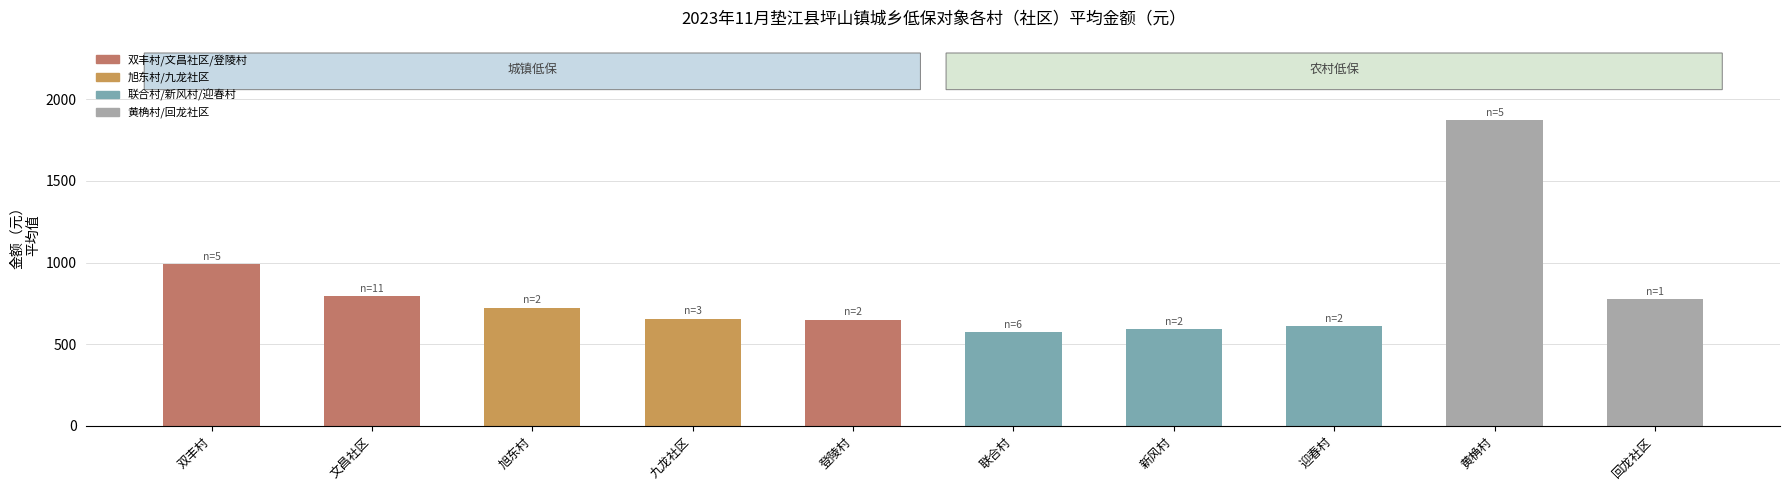

What is the label of the 1st bar from the left?

双丰村